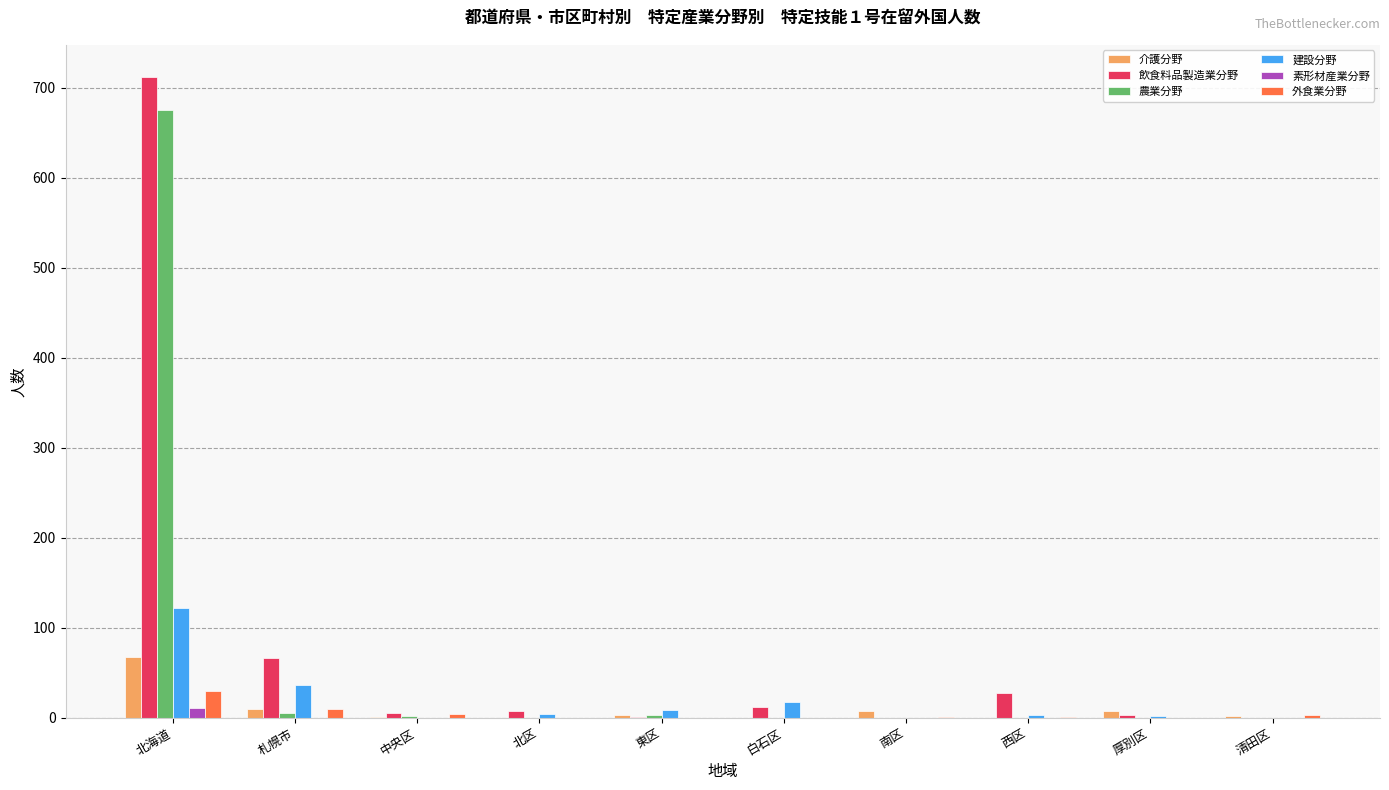

The 外食業分野 series shows 1 at 南区. True or false?

True